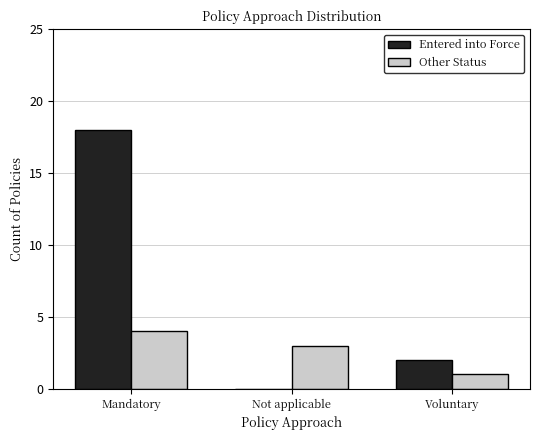

Are the bars grouped side by side (vs. stacked)?

Yes